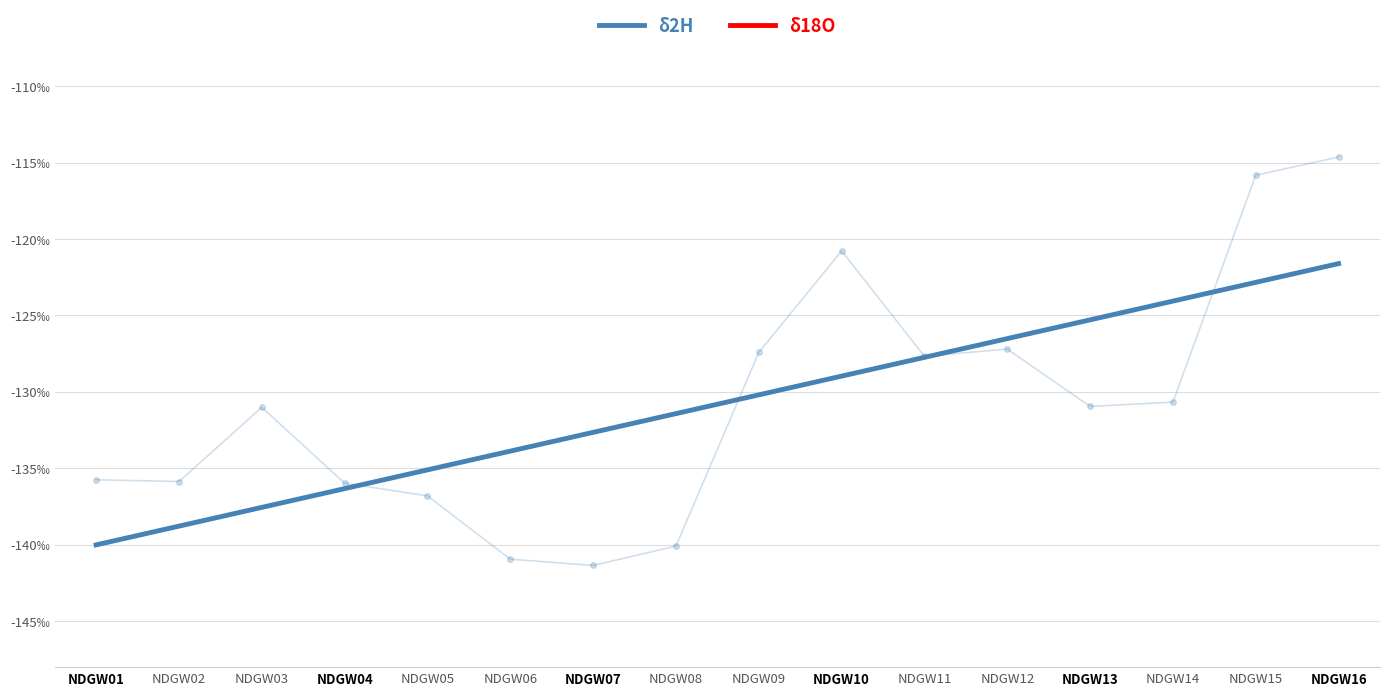

Reading left to right, extract all data points from this chart.

δ2H: NDGW01=-140.0	NDGW02=-138.8	NDGW03=-137.6	NDGW04=-136.3	NDGW05=-135.1	NDGW06=-133.9	NDGW07=-132.6	NDGW08=-131.4	NDGW09=-130.2	NDGW10=-129.0	NDGW11=-127.7	NDGW12=-126.5	NDGW13=-125.3	NDGW14=-124.1	NDGW15=-122.8	NDGW16=-121.6
δ18O: NDGW01=-17.9	NDGW02=-17.8	NDGW03=-17.6	NDGW04=-17.5	NDGW05=-17.3	NDGW06=-17.2	NDGW07=-17.0	NDGW08=-16.9	NDGW09=-16.7	NDGW10=-16.6	NDGW11=-16.4	NDGW12=-16.3	NDGW13=-16.1	NDGW14=-16.0	NDGW15=-15.8	NDGW16=-15.7